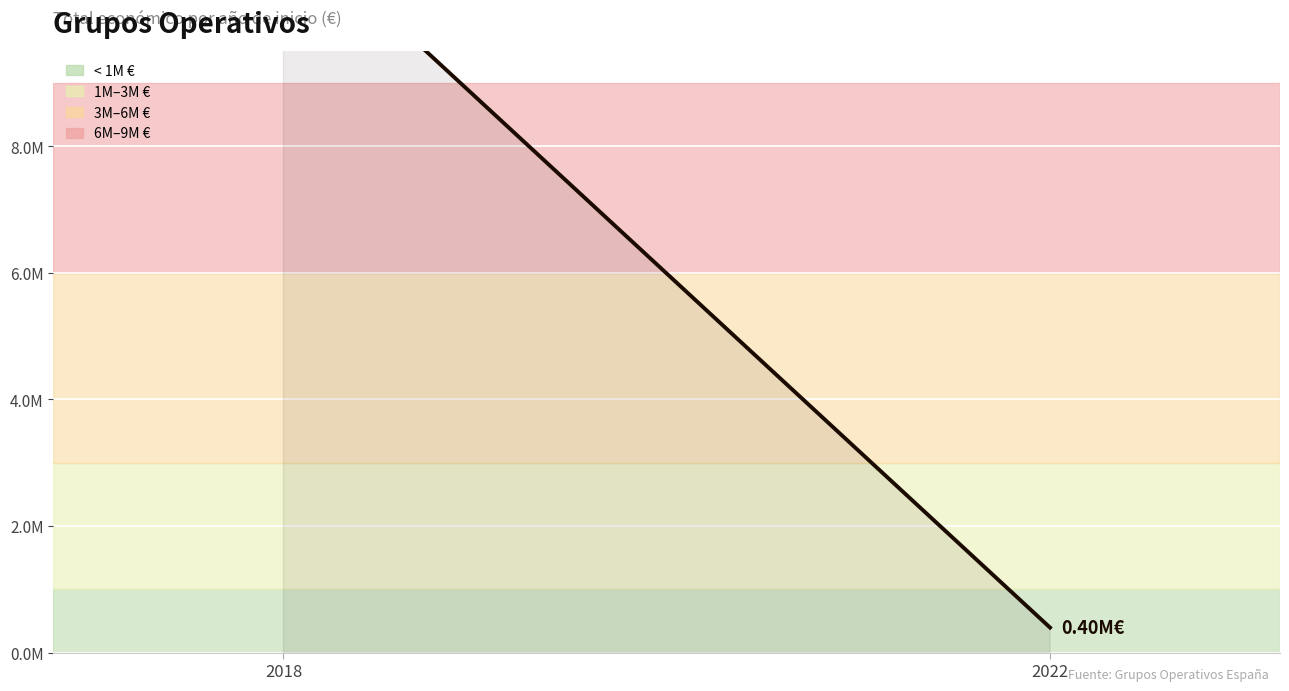

Reading right to left, list all the values displayed in this chart.

2022=395340	2018=11584821